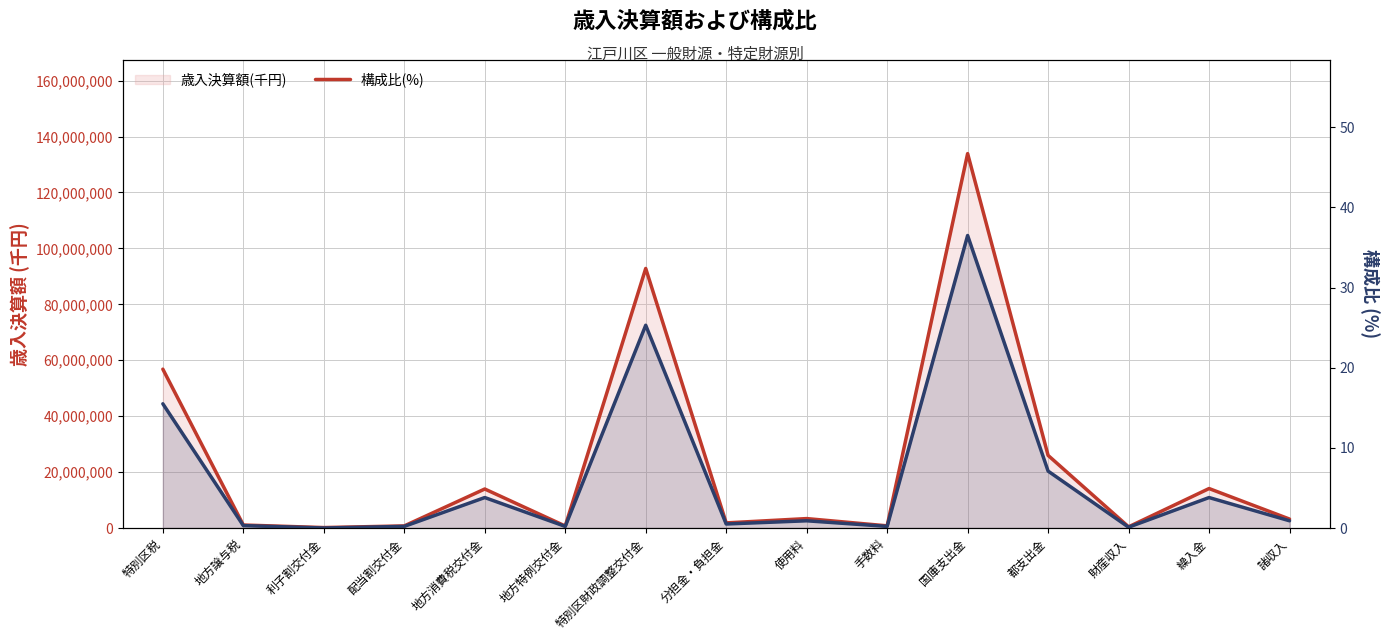

Where is 構成比(%) nearest to the value 18?

特別区税